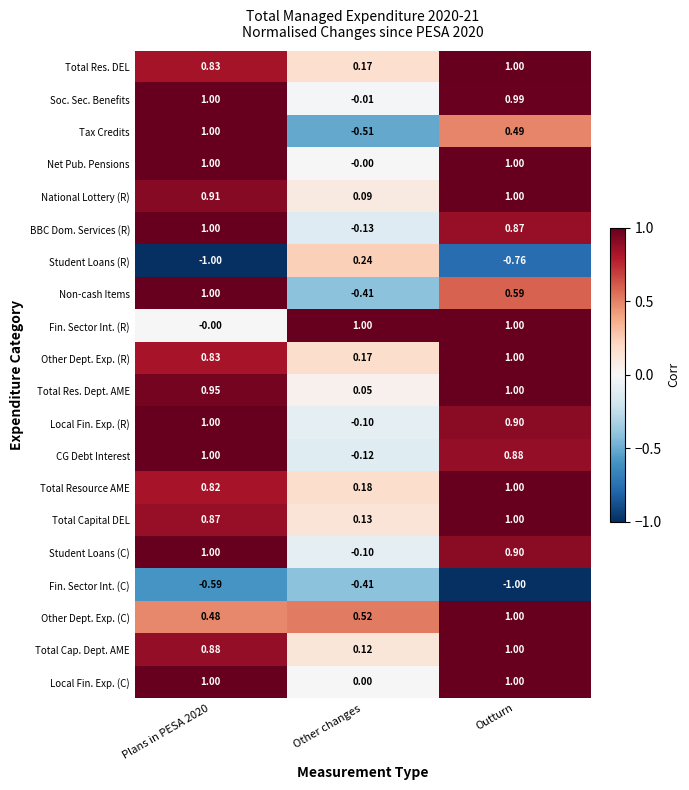

Is the value of Local Fin. Exp. (R) at Plans in PESA 2020 greater than the value of Total Capital DEL at Plans in PESA 2020?

Yes